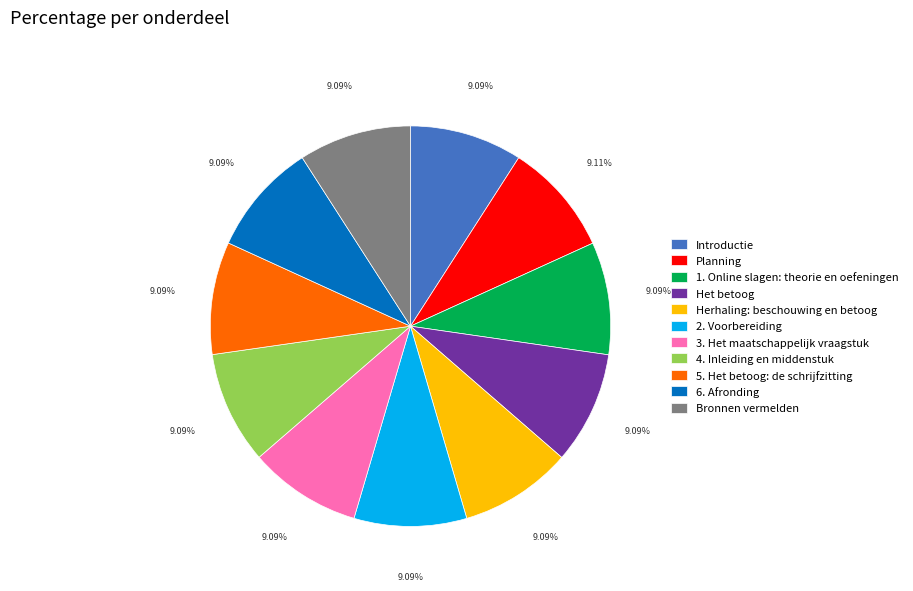

To the nearest percent, what is the combined percentage of Bronnen vermelden and 5. Het betoog: de schrijfzitting?

18%